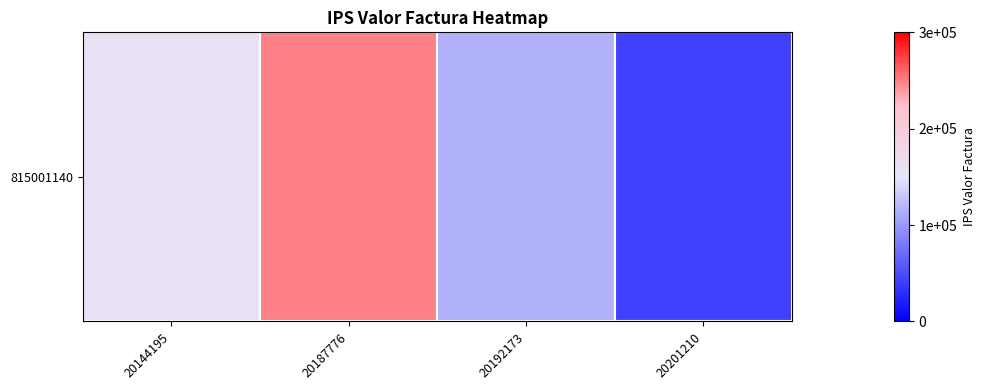

The value at 20201210 is 68489. True or false?

False